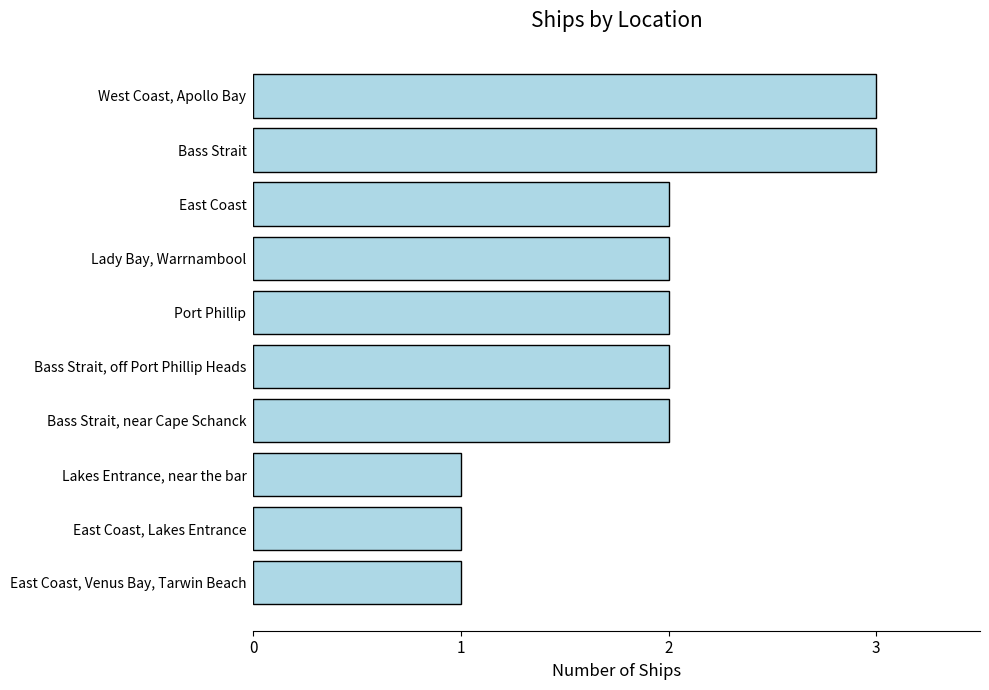

What is the minimum value shown in the chart?

1